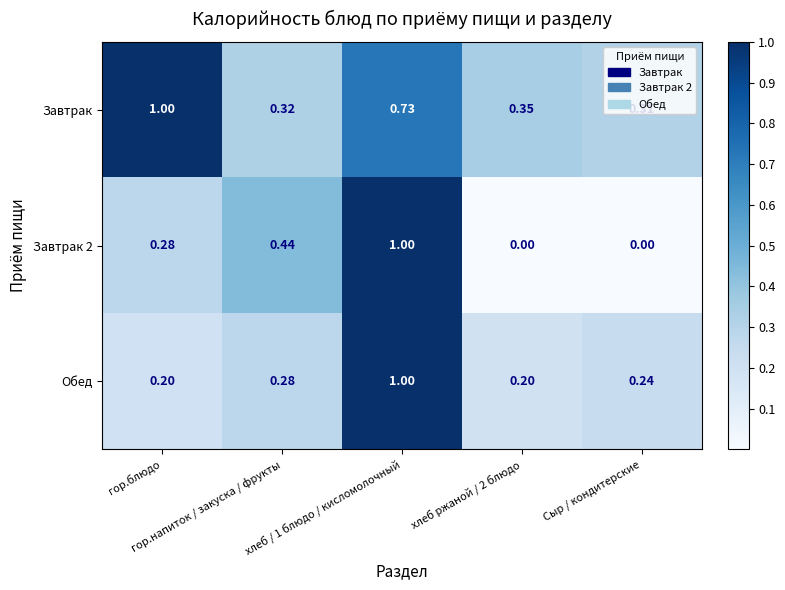

How many distinct data groups are displayed?

3